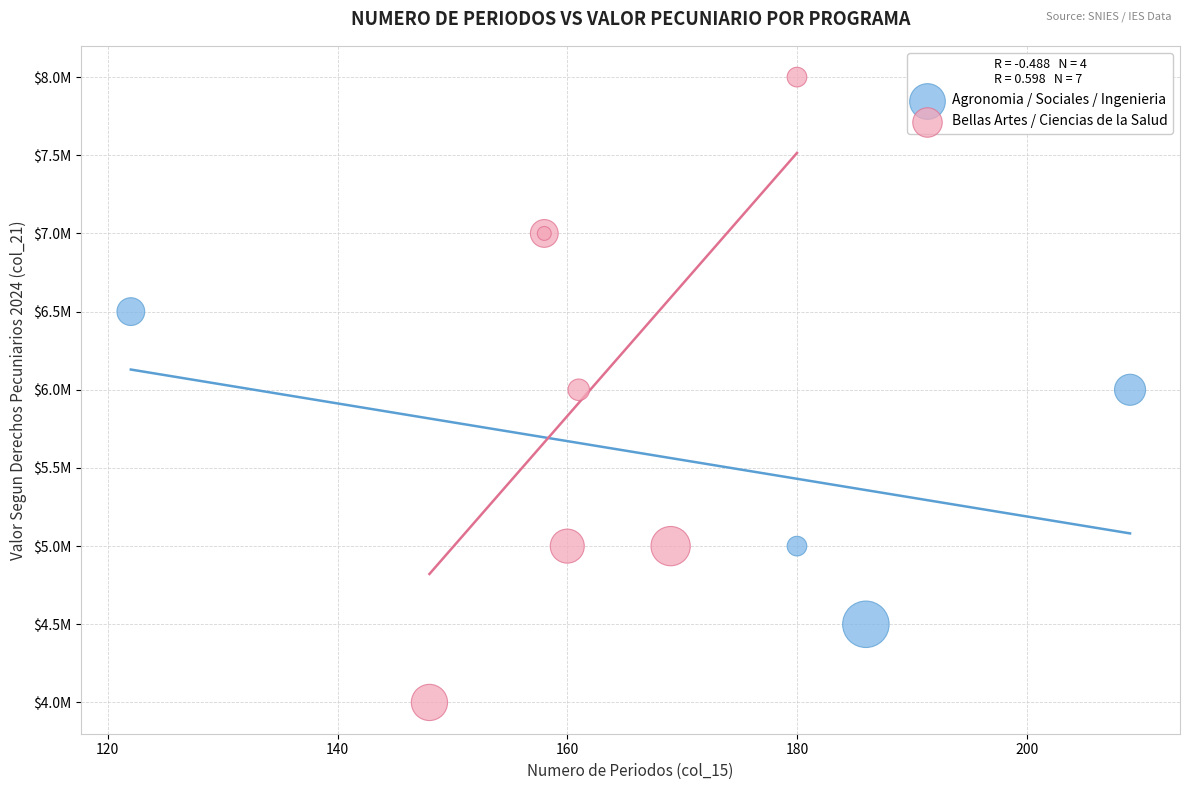

What are all the series names shown in the legend?

Agronomia / Sociales / Ingenieria, Bellas Artes / Ciencias de la Salud